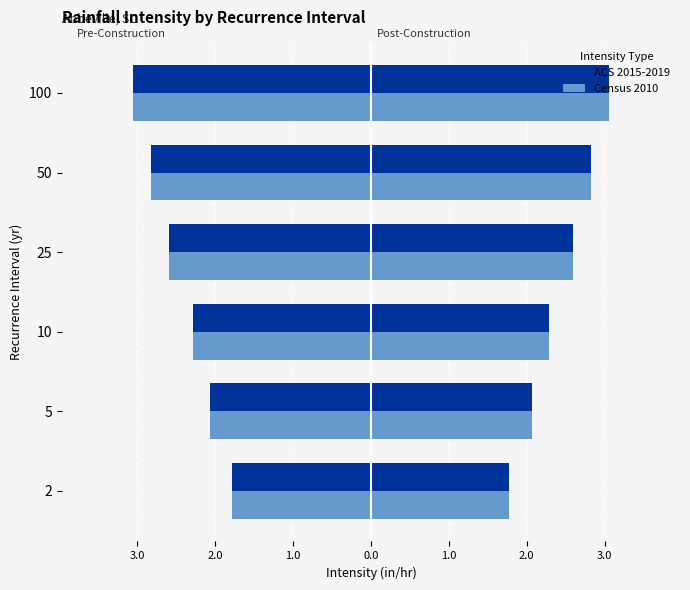

How many bars are there in each group?

4